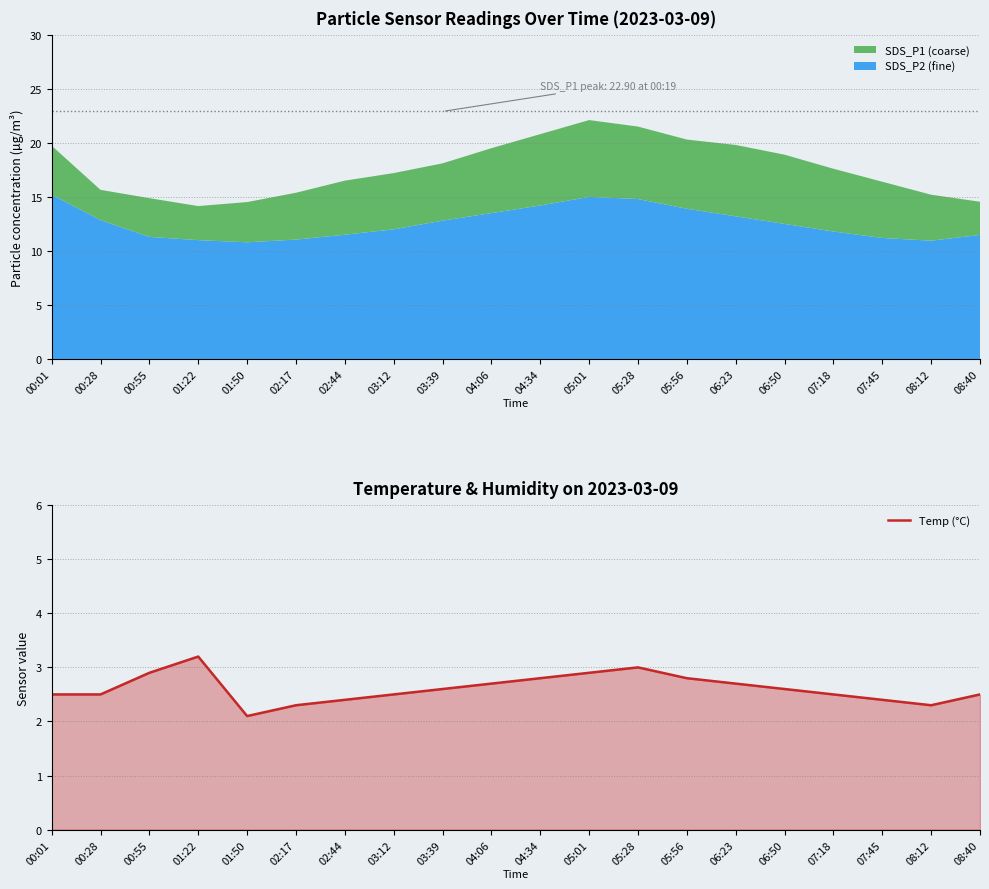

What is the sum of all values?

52.2